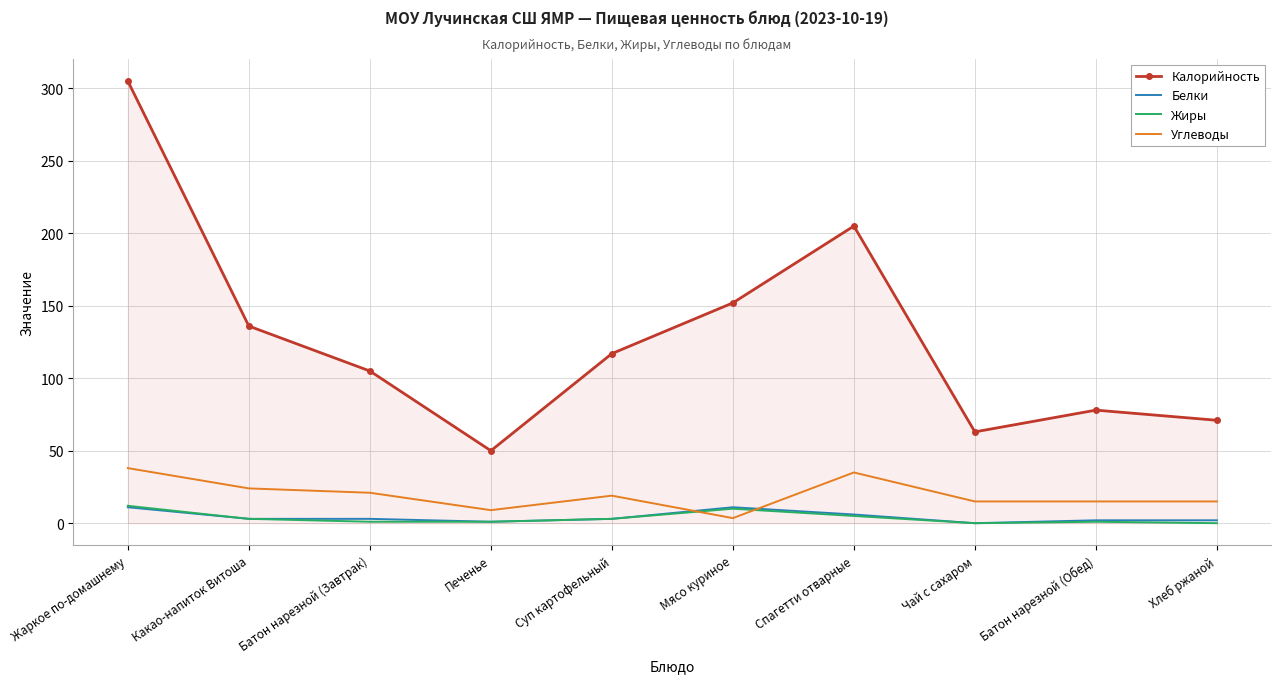

Which series has the widest spread of values?

Калорийность